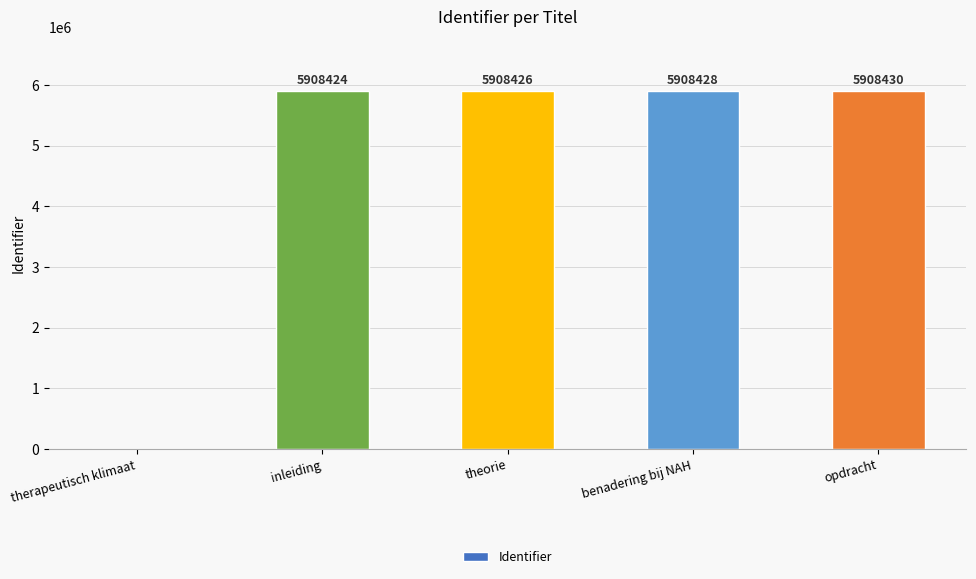

What is the change in value from inleiding to benadering bij NAH?

+4